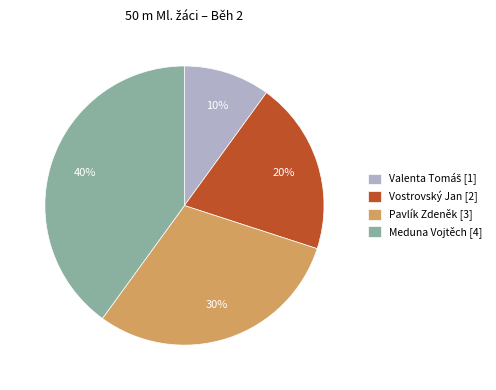

Approximately how many times larger is the value at Vostrovský Jan [2] compared to Meduna Vojtěch [4]?

0.5